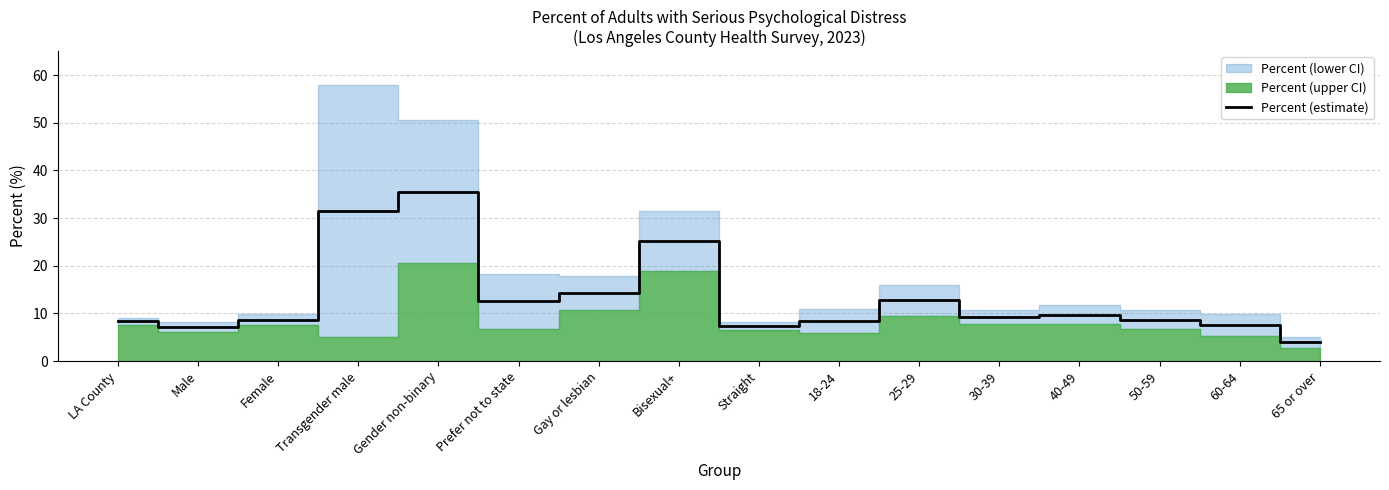

What is the sum of all values?

210.6